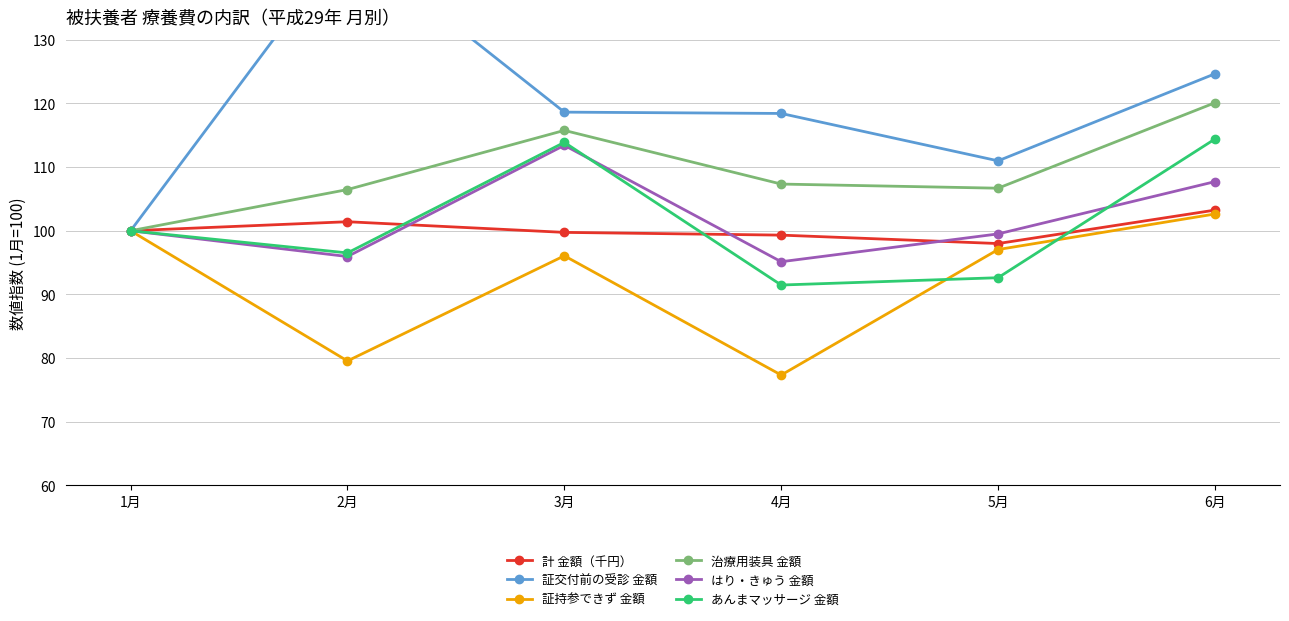

Reading left to right, extract all data points from this chart.

計 金額（千円）: 100.0	101.4	99.7	99.3	98.0	103.2
証交付前の受診 金額: 100.0	145.6	118.6	118.4	111.0	124.7
証持参できず 金額: 100.0	79.5	96.1	77.3	97.0	102.6
治療用装具 金額: 100.0	106.5	115.8	107.3	106.7	120.1
はり・きゅう 金額: 100.0	96.0	113.4	95.1	99.5	107.7
あんまマッサージ 金額: 100.0	96.5	113.9	91.5	92.6	114.4